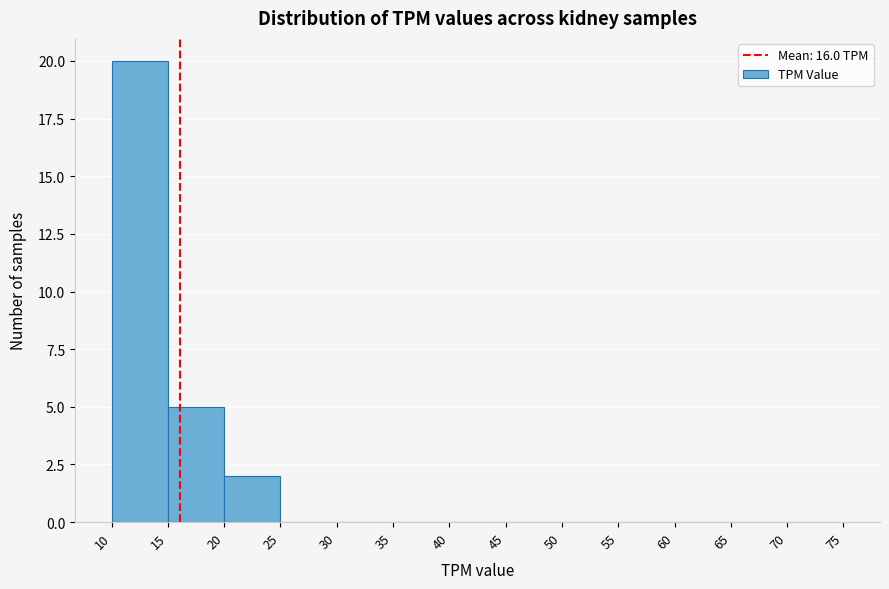

Reading left to right, transcribe this chart: for each bar, give the range it covers on the x-axis and its height. The values are not printed on the chart, so give them approximately, as read against the axis.

10 to 15: 20
15 to 20: 5
20 to 25: 2
25 to 30: 0
30 to 35: 0
35 to 40: 0
40 to 45: 0
45 to 50: 0
50 to 55: 0
55 to 60: 0
60 to 65: 0
65 to 70: 0
70 to 75: 0